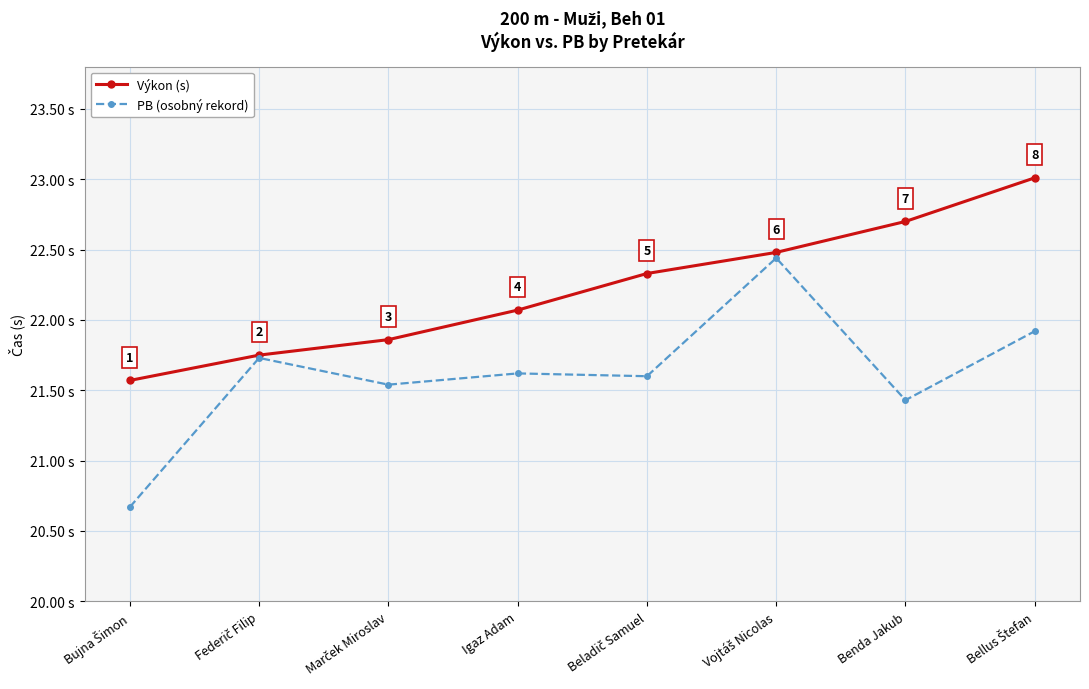

What is the label of the 5th point from the right?

Igaz Adam